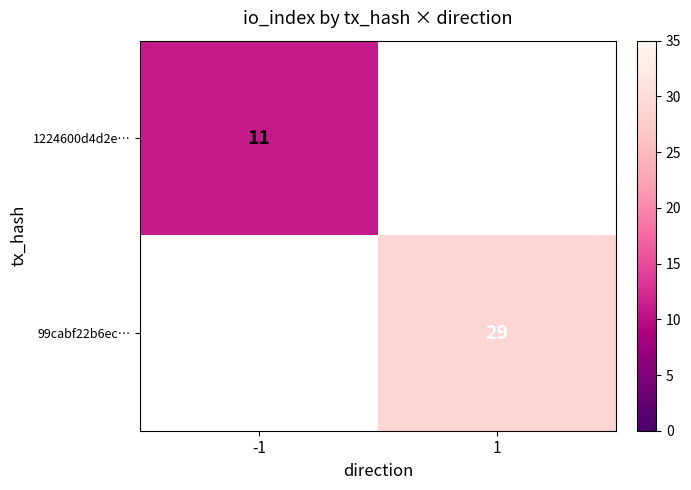

Is it true that 1224600d4d2e… equals 19 at -1?

False